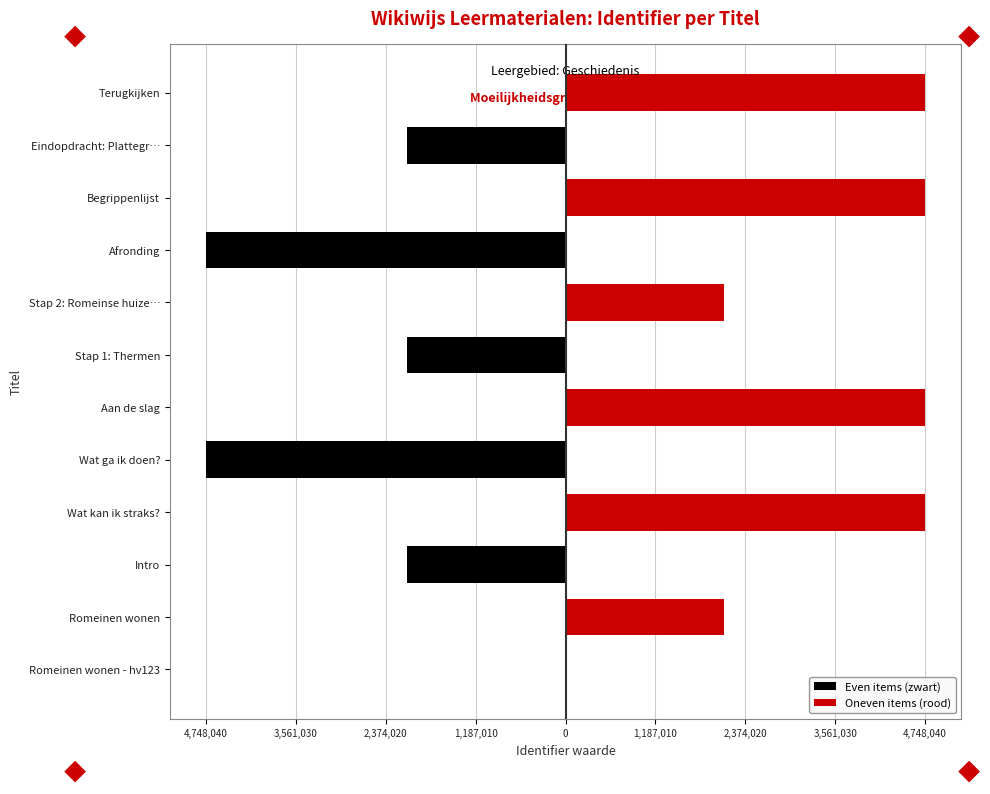

What is the sum of all Oneven items (rood) values?

23183561